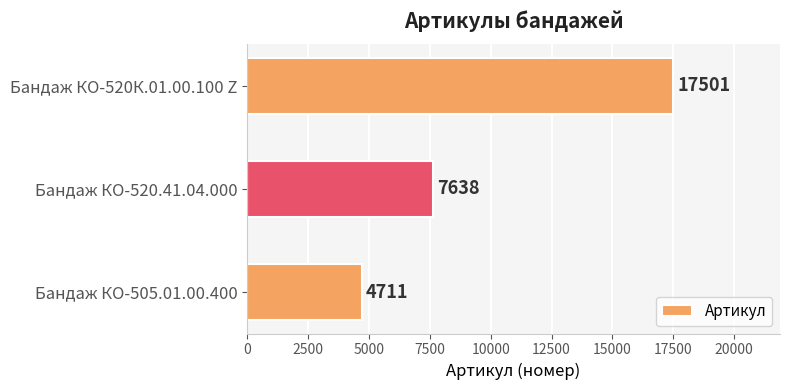

Count the values in the range 4711 to 17501.

3